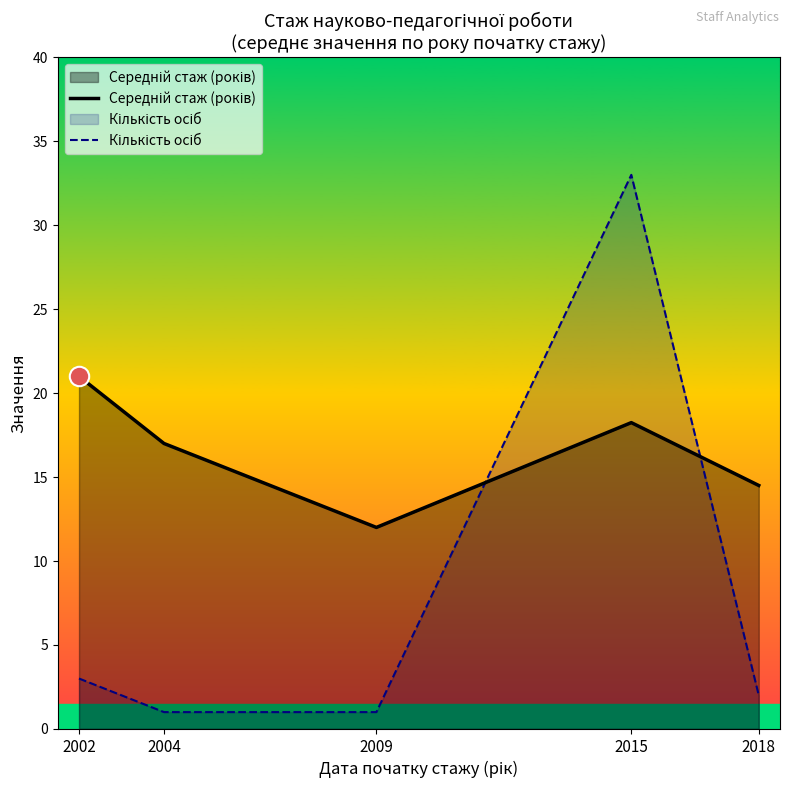

What is the sum of all Середній стаж (років) values?

82.7